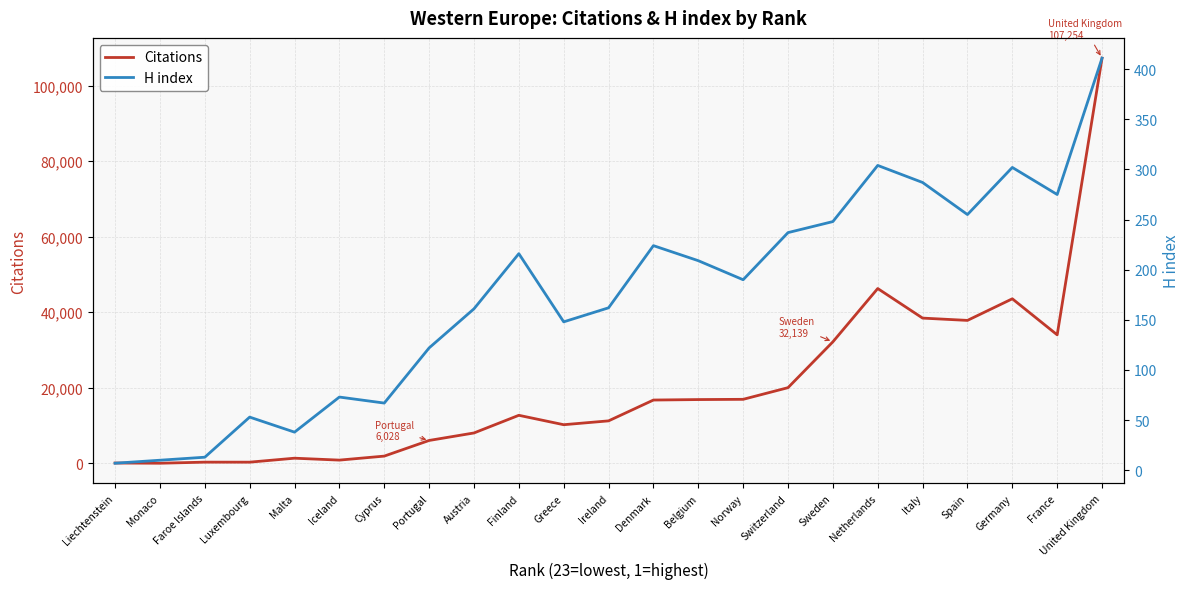

Which series ends up on top after the final intersection of H index and Citations?

Citations